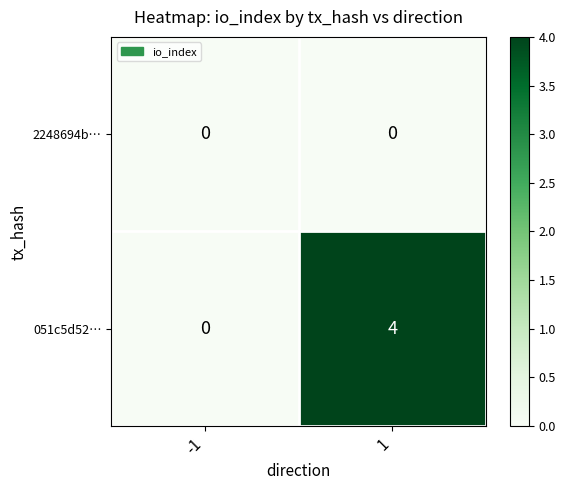

Reading right to left, extract all data points from this chart.

2248694b…: 1=0	-1=0
051c5d52…: 1=4	-1=0